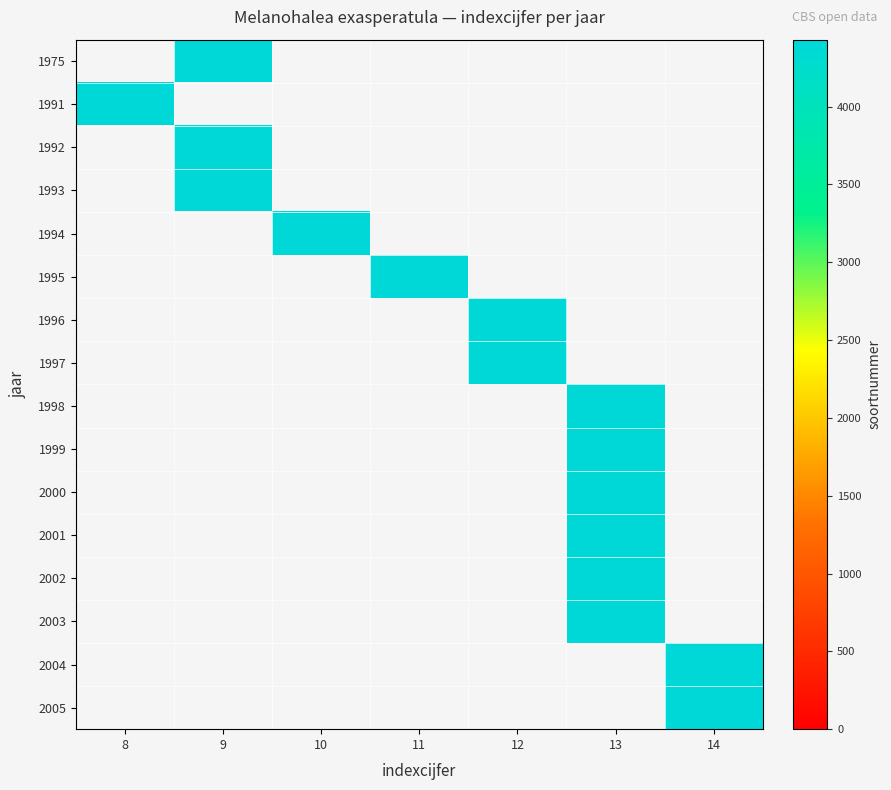

At 9, list the series in order from smallest to largest.

1975, 1991, 1992, 1993, 1994, 1995, 1996, 1997, 1998, 1999, 2000, 2001, 2002, 2003, 2004, 2005